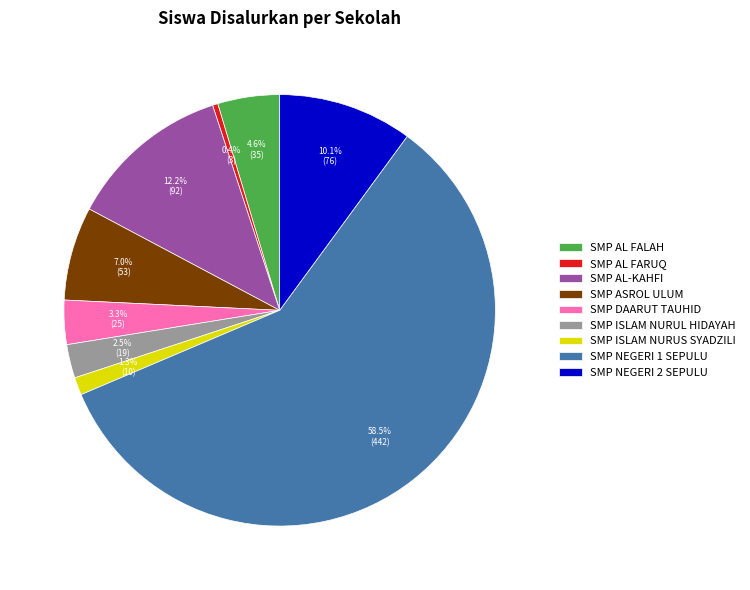

Which has a higher value, SMP DAARUT TAUHID or SMP AL FARUQ?

SMP DAARUT TAUHID